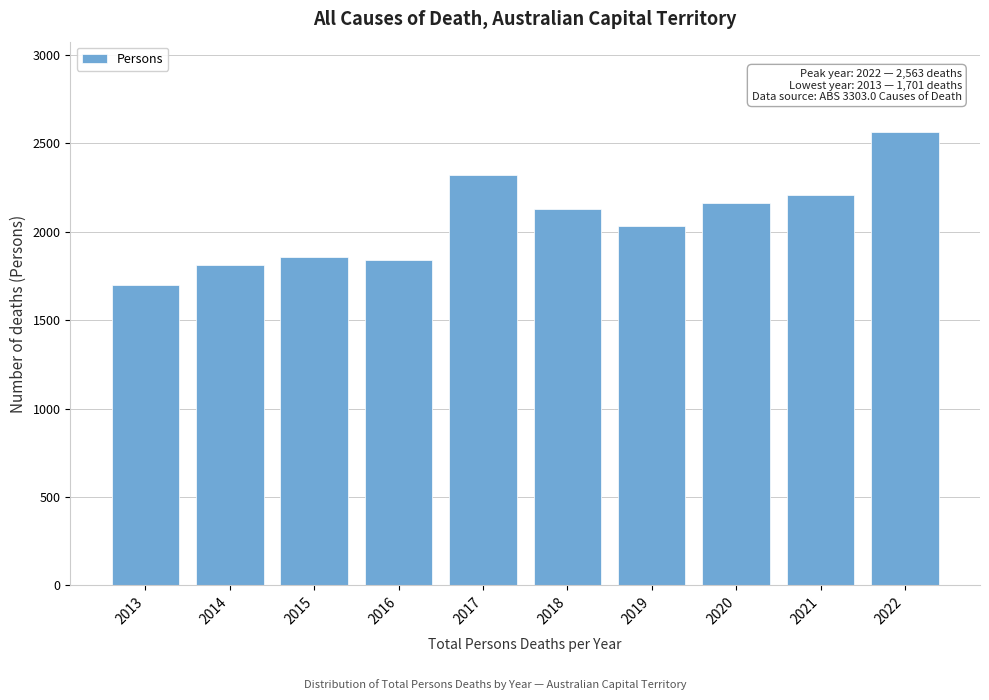

Reading right to left, what are all the values shown in this chart?

2022=2563	2021=2207	2020=2162	2019=2033	2018=2127	2017=2320	2016=1840	2015=1859	2014=1813	2013=1701